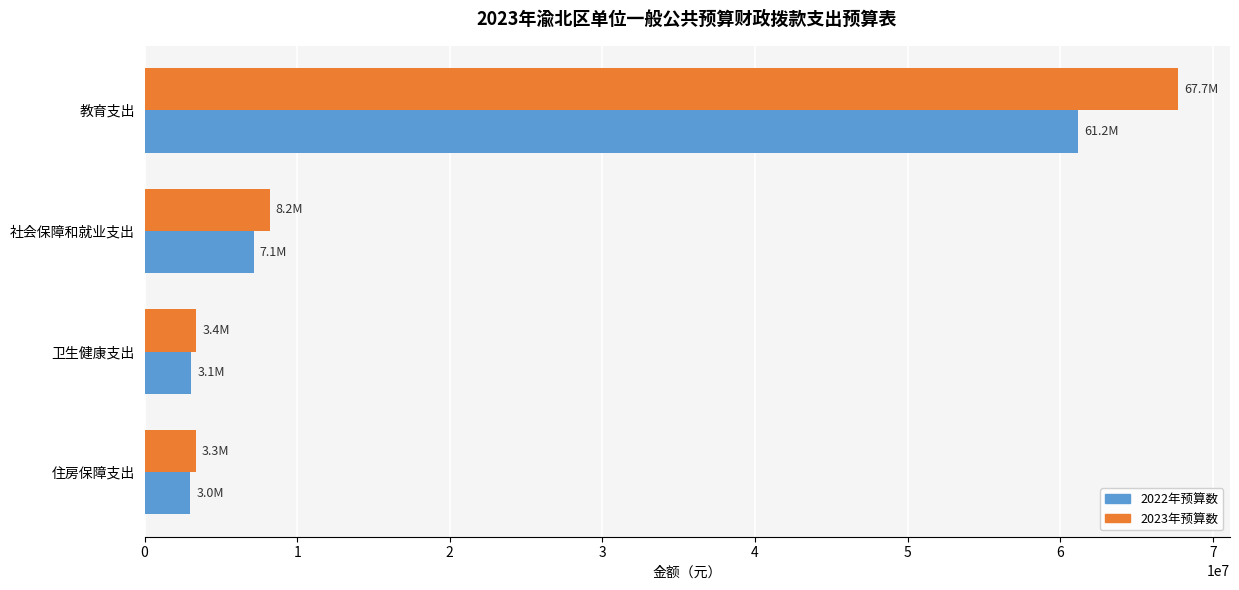

Rank the series by their maximum value, from lowest to highest.

2022年预算数, 2023年预算数